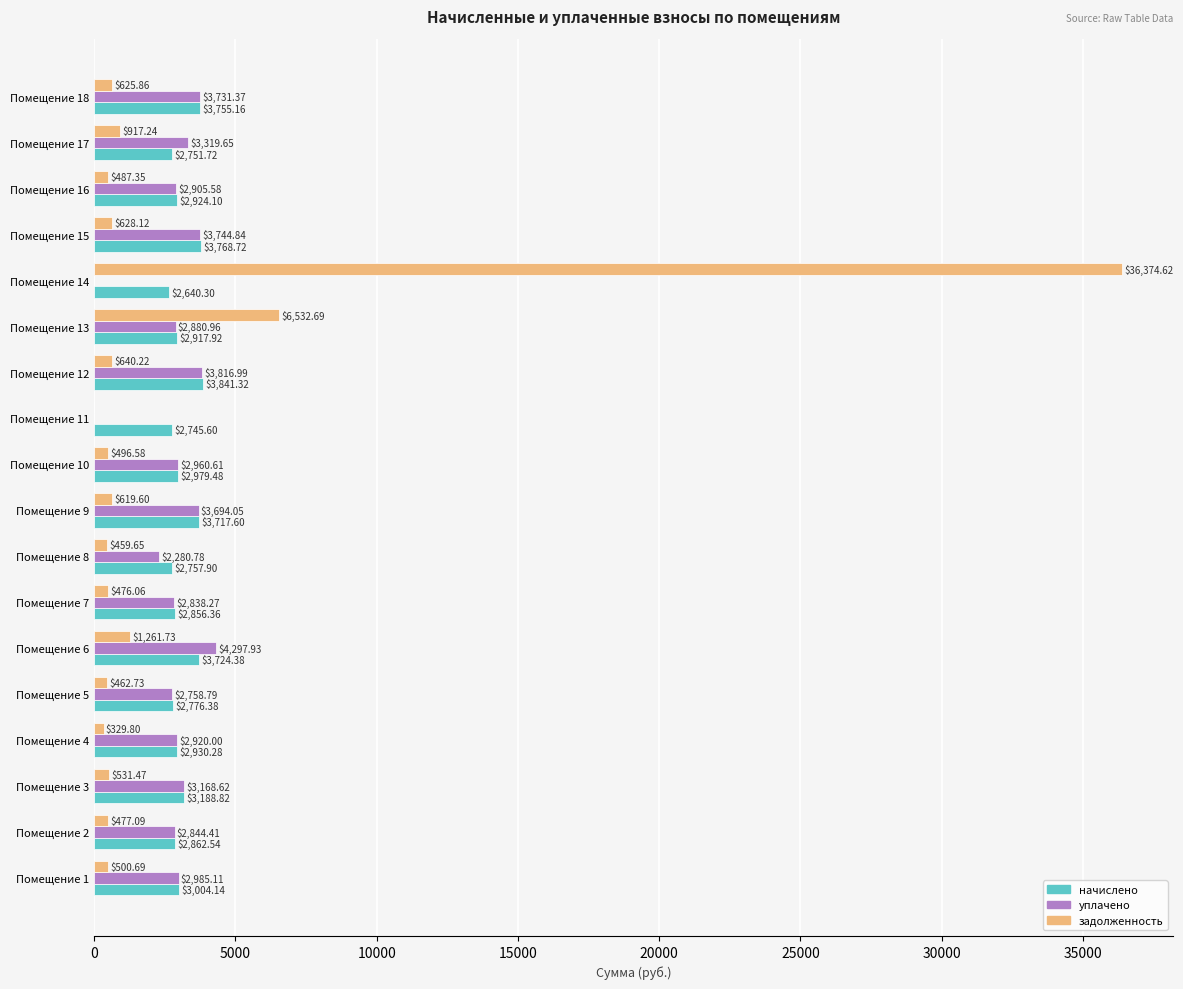

Which series changed the most between Помещение 2 and Помещение 5?

начислено